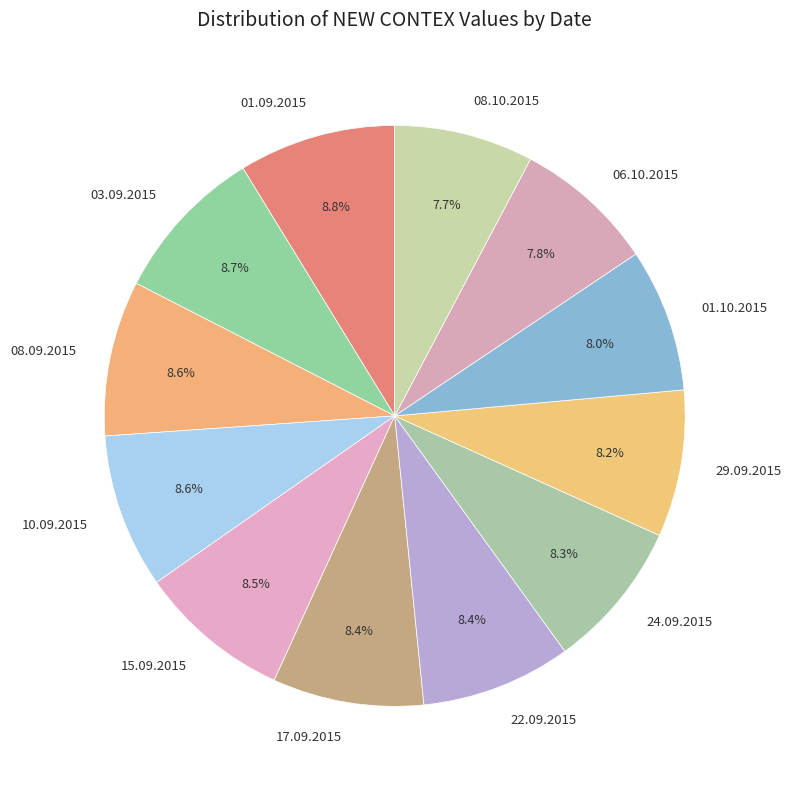

How much of the chart is everything except 24.09.2015?

91.7%